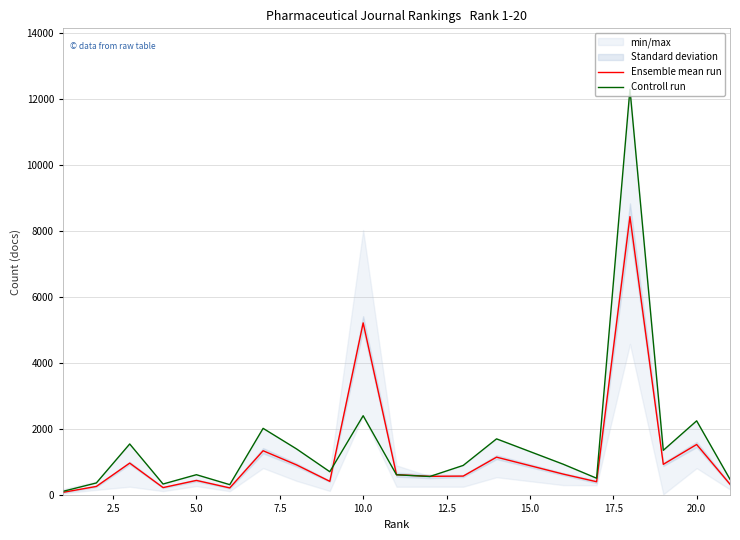

What is the highest value of the Controll run series?

12293